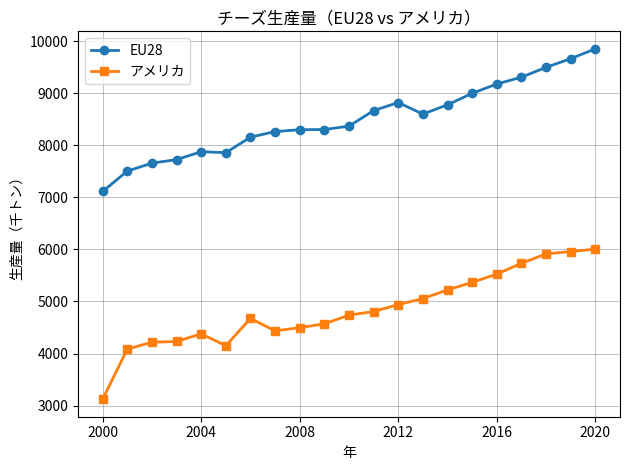

What is the value of the EU28 point at the 21st from the left?

9852.0